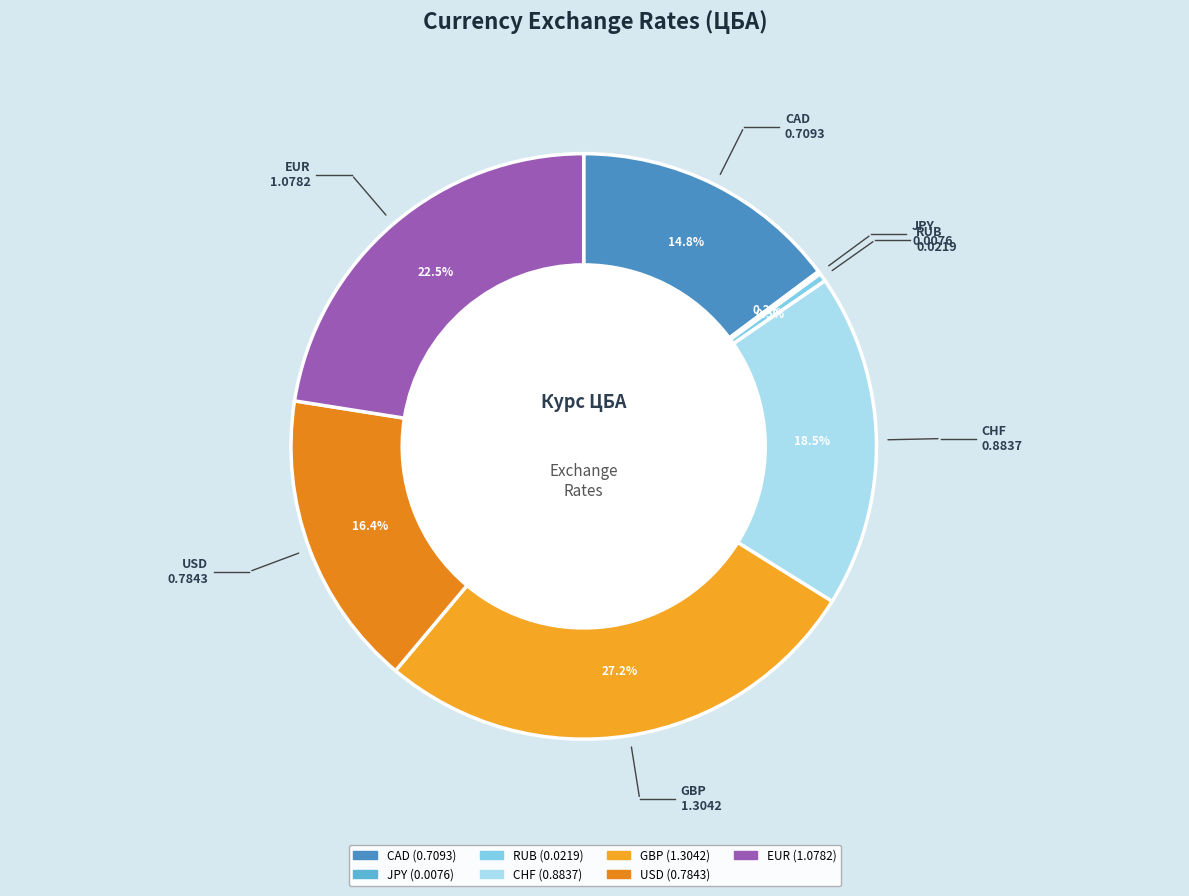

Is RUB the majority of the pie?

No